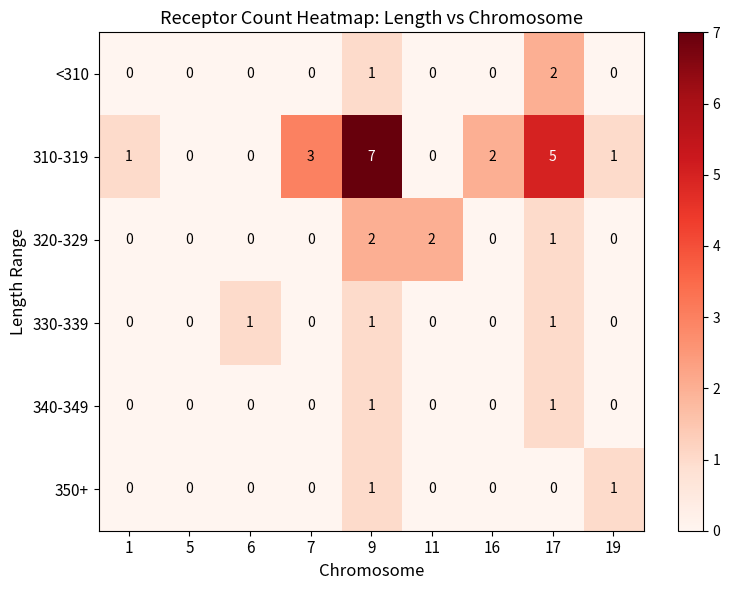

How many data points in <310 are above 0?

2